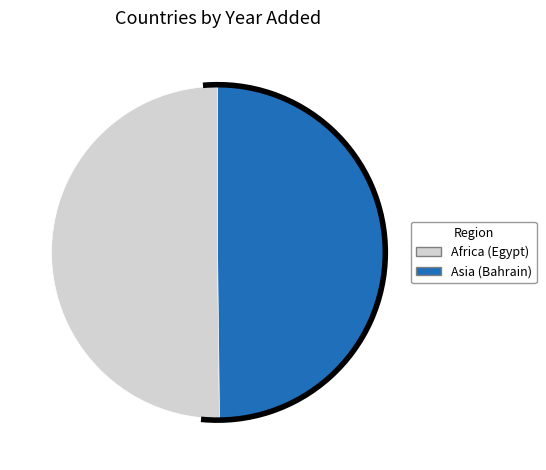

The Africa (Egypt) slice represents 50% of the pie. True or false?

True